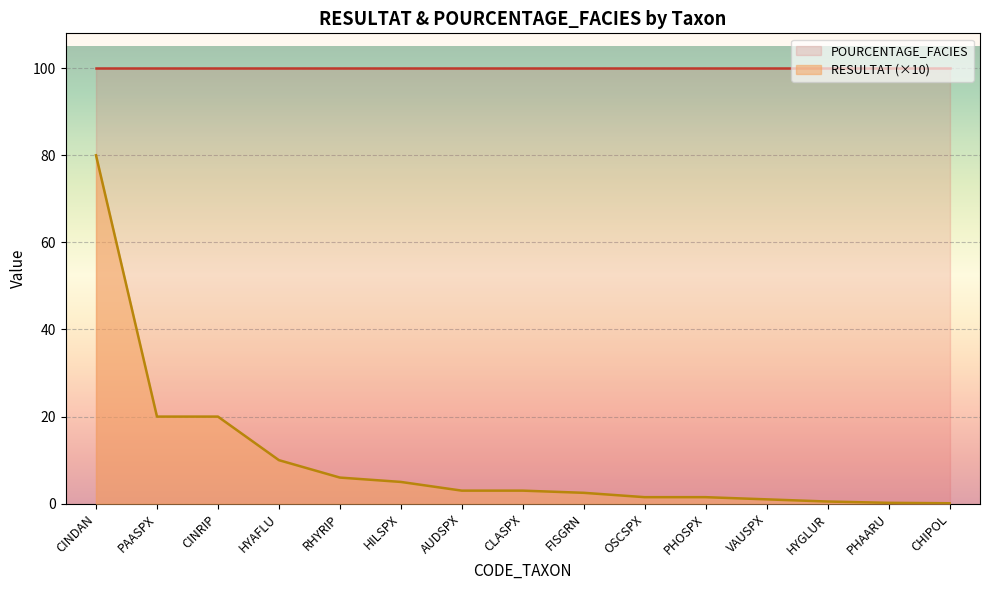

What position from the right is PHOSPX?

5